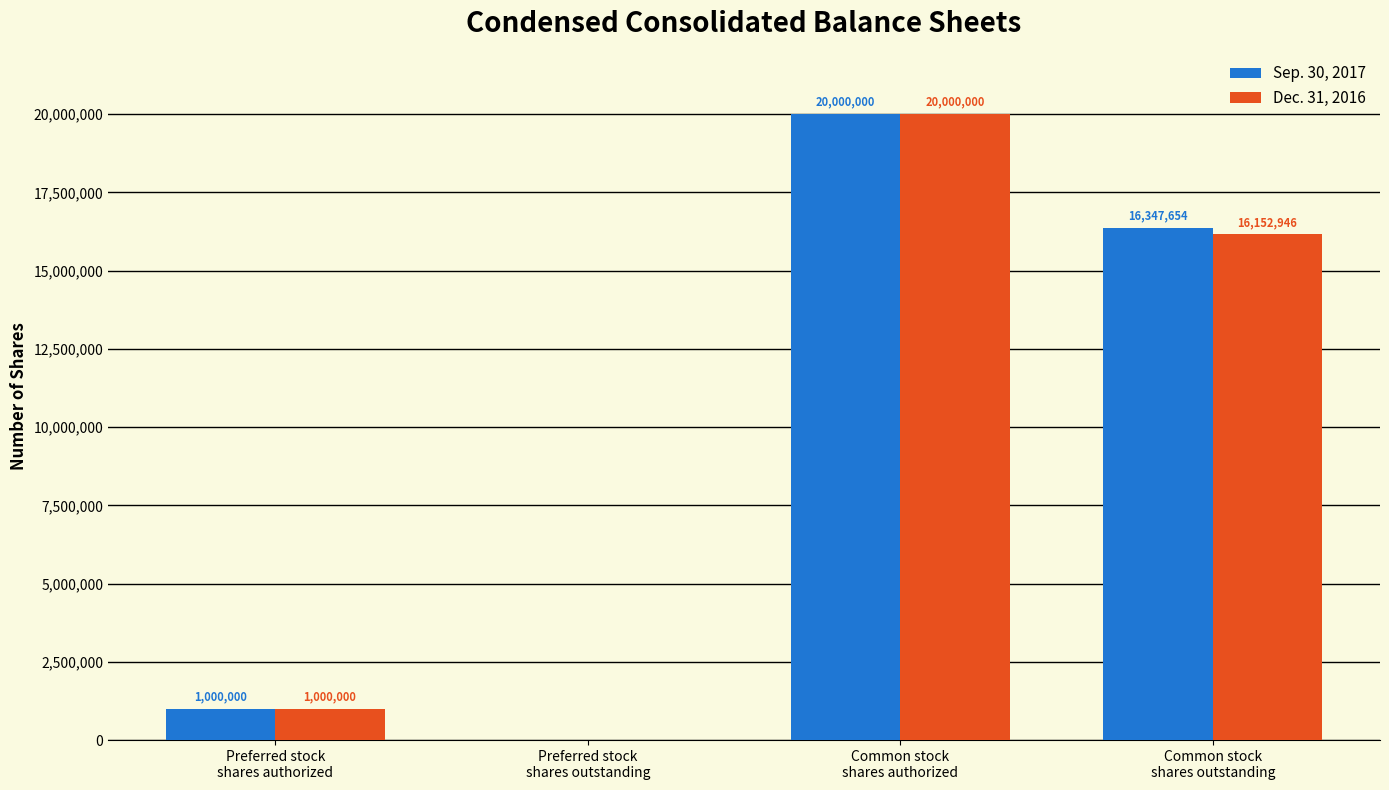

Which series has the largest total across all categories?

Sep. 30, 2017